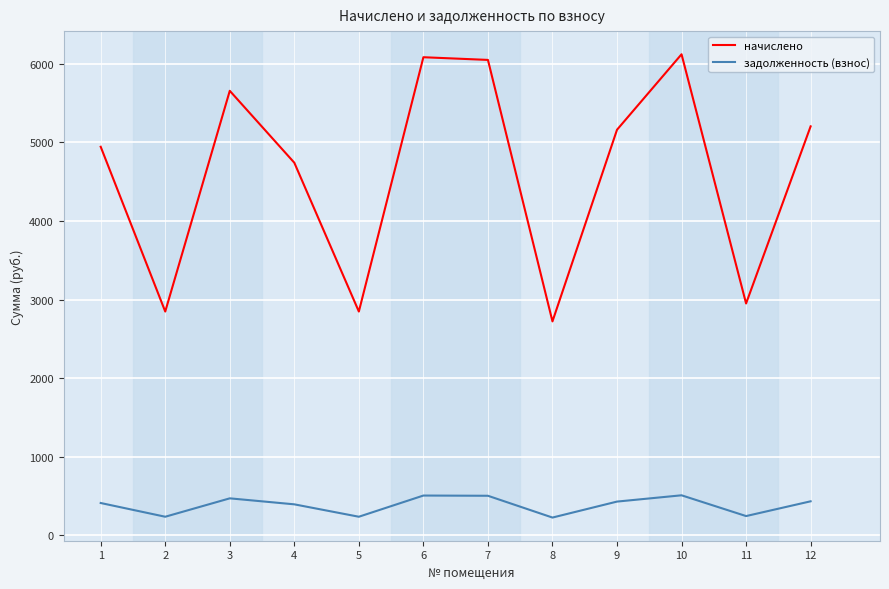

What is the smallest value displayed?

226.8